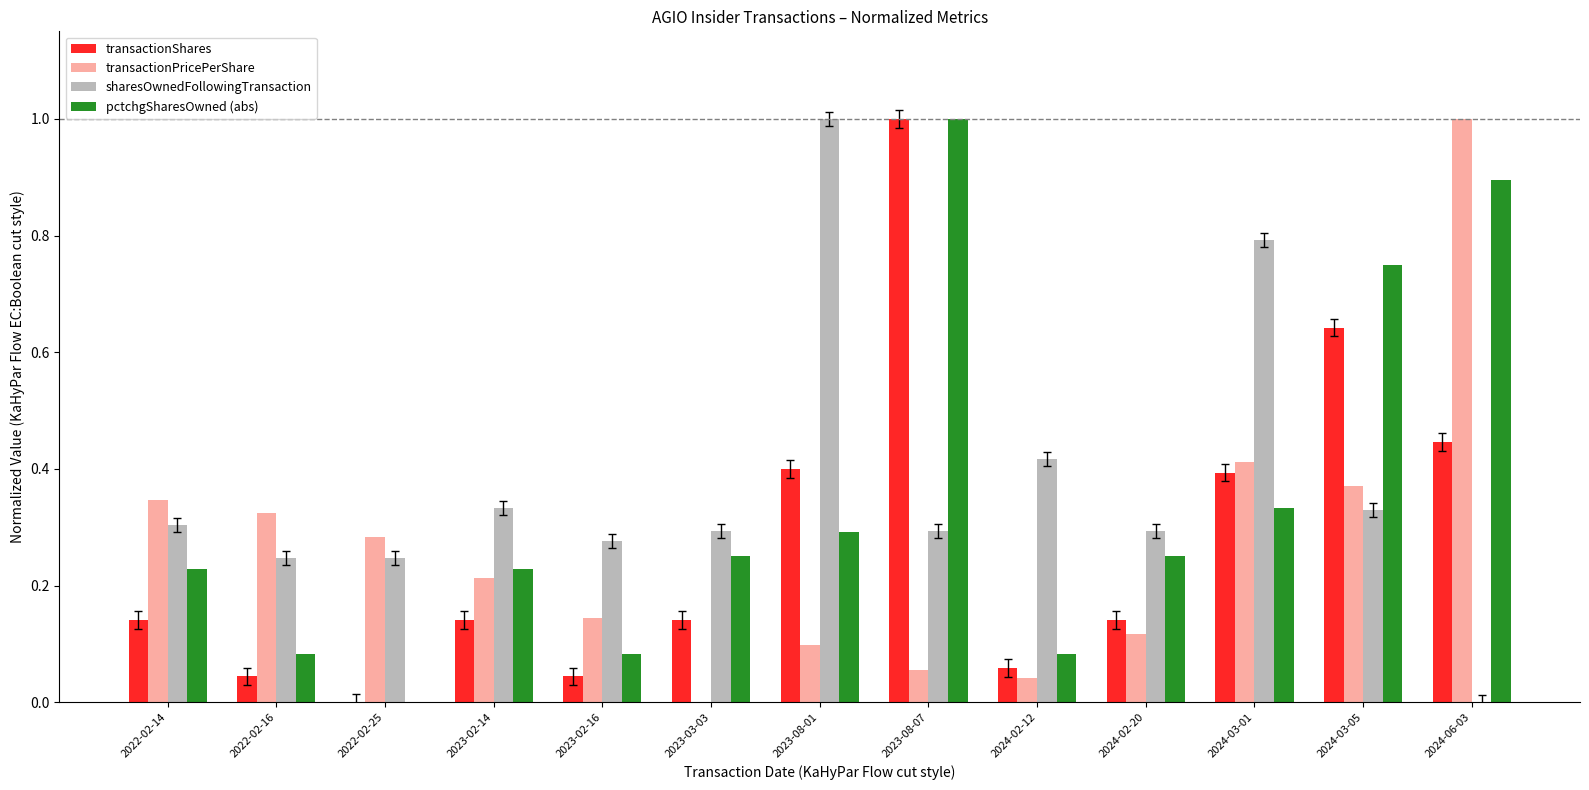

What is the greatest value displayed?

1.0